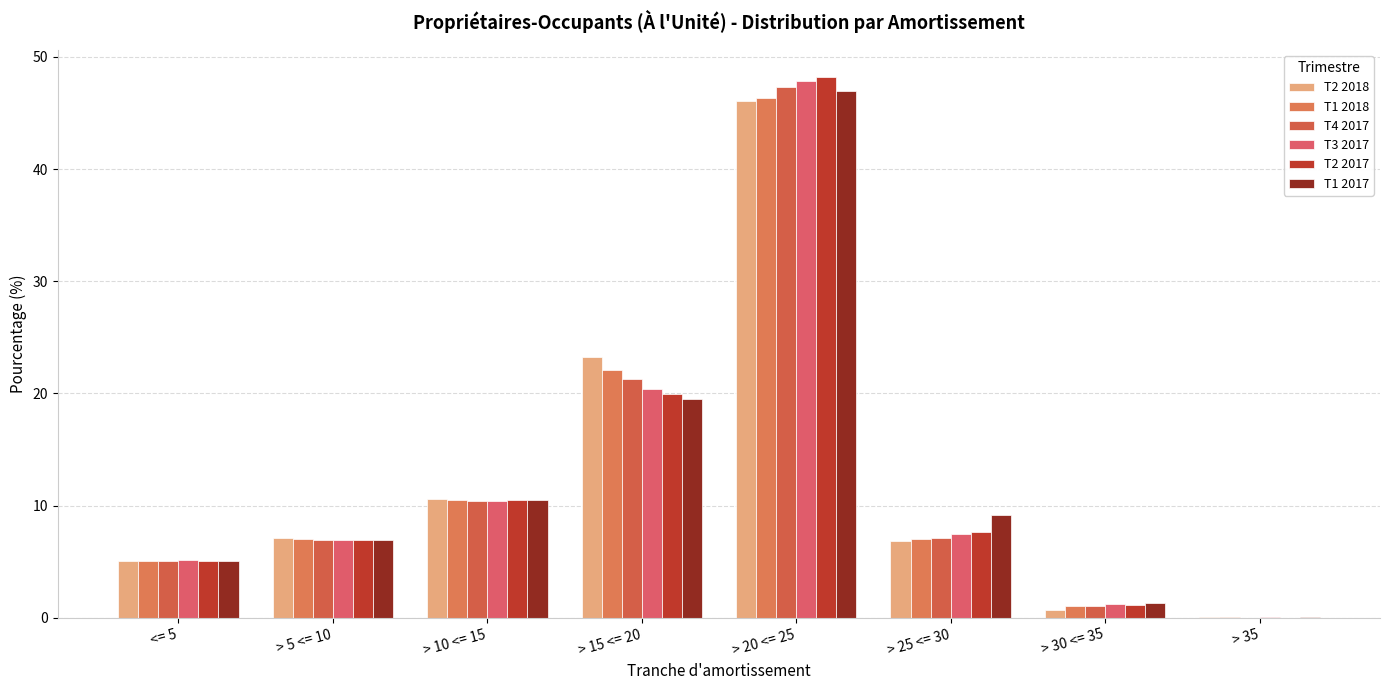

What is the difference between the T3 2017 values at > 25 <= 30 and <= 5?

2.3